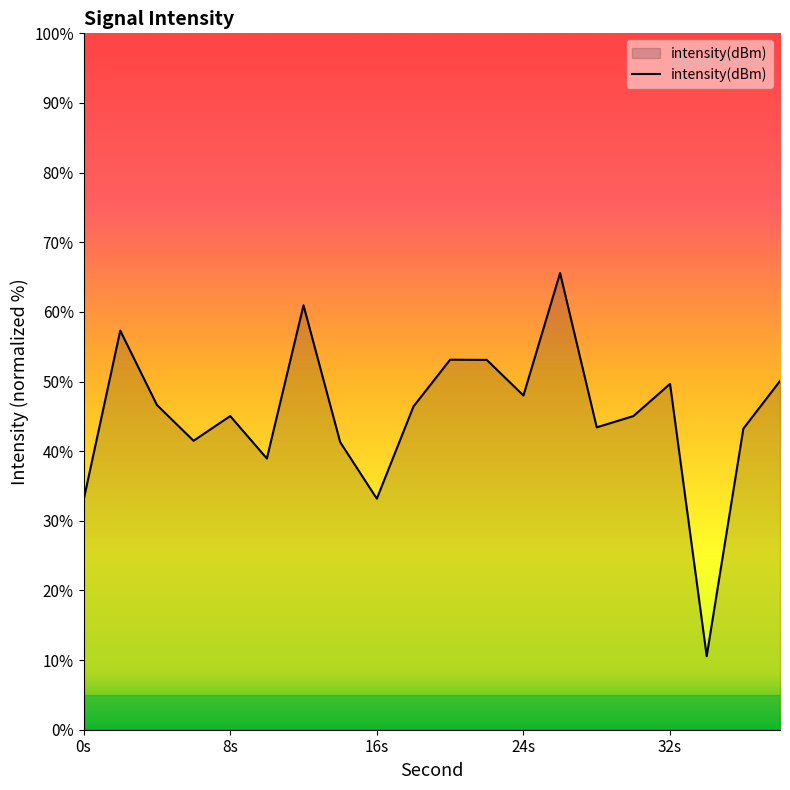

What is the minimum value shown in the chart?

10.6